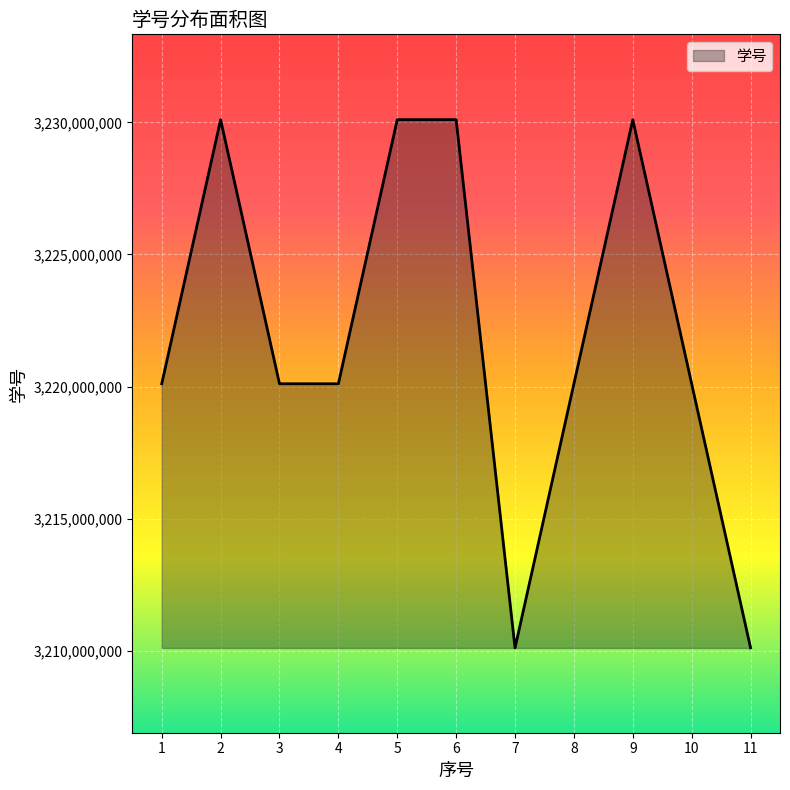

The chart shows a value of 5790270522 at 3. True or false?

False